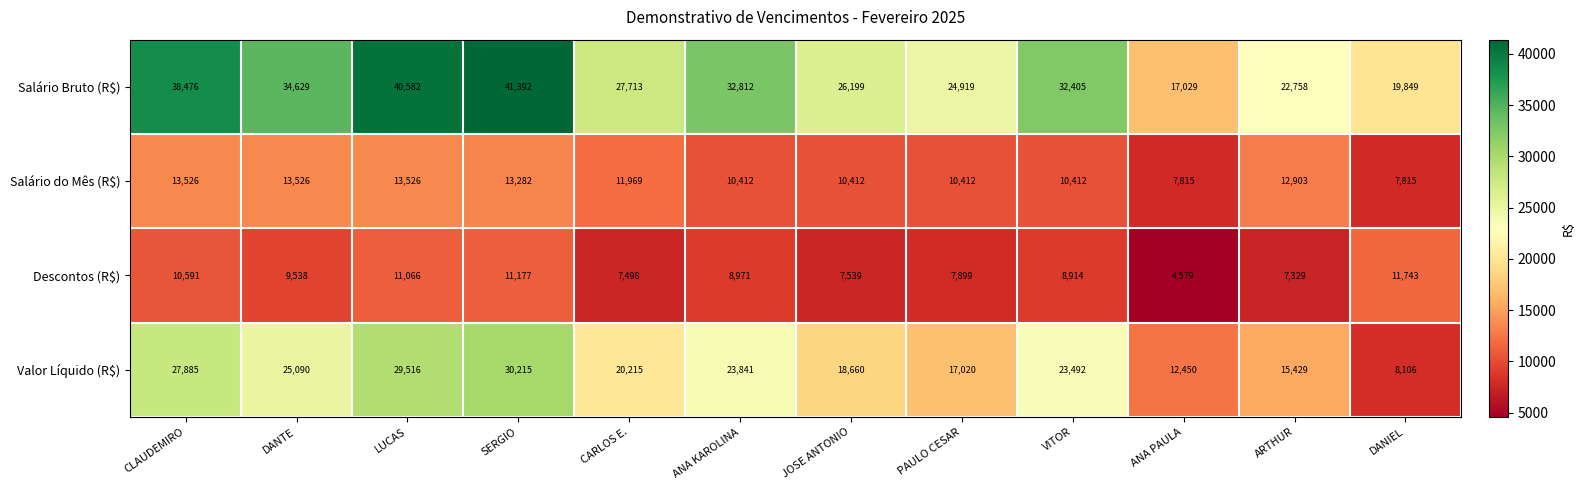

The Valor Líquido (R$) series shows 8106 at DANIEL. True or false?

True